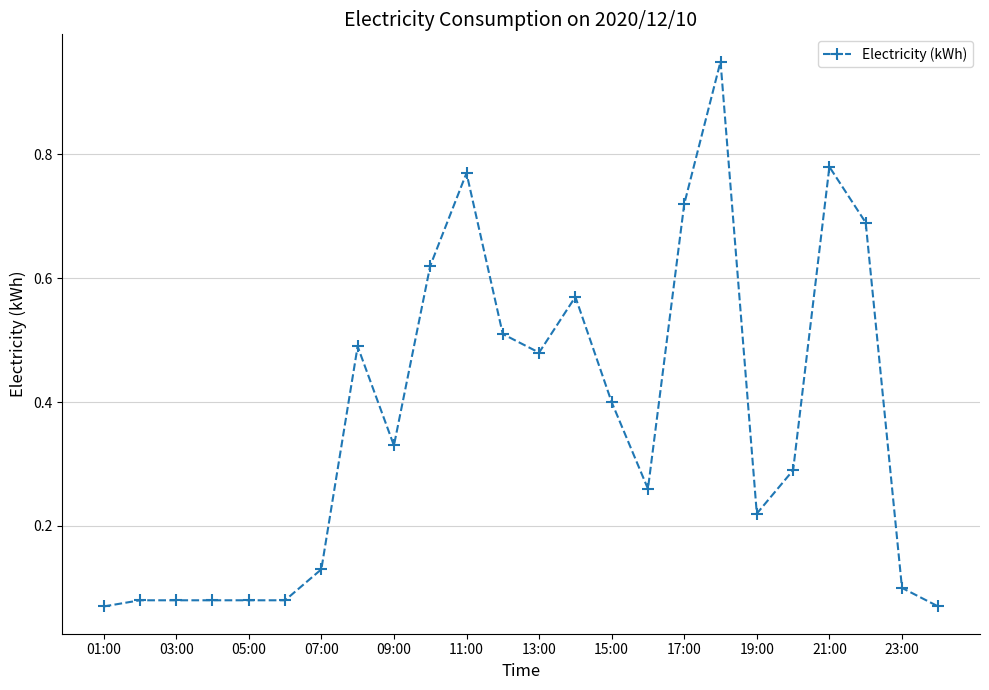

True or false: the data has more than 2 interior local peaks.

True